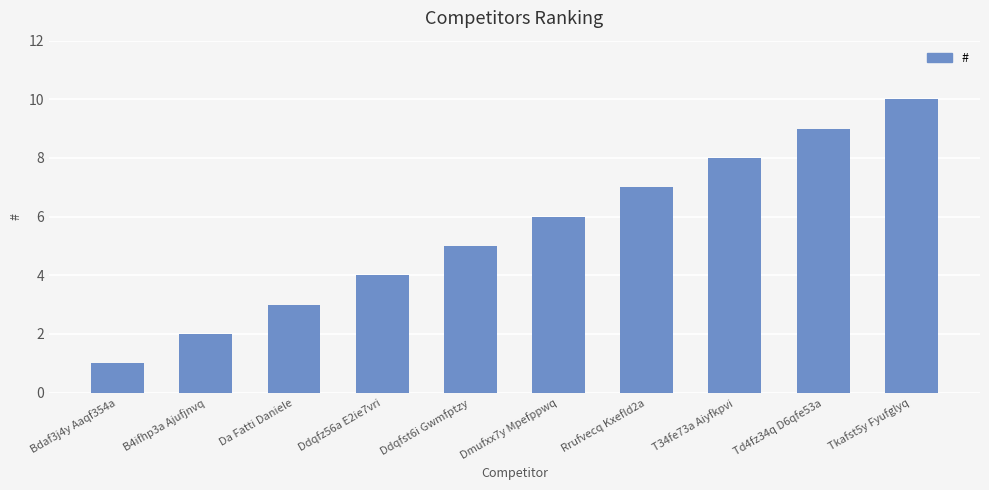

True or false: the data shows 10 at Tkafst5y Fyufglyq.

True